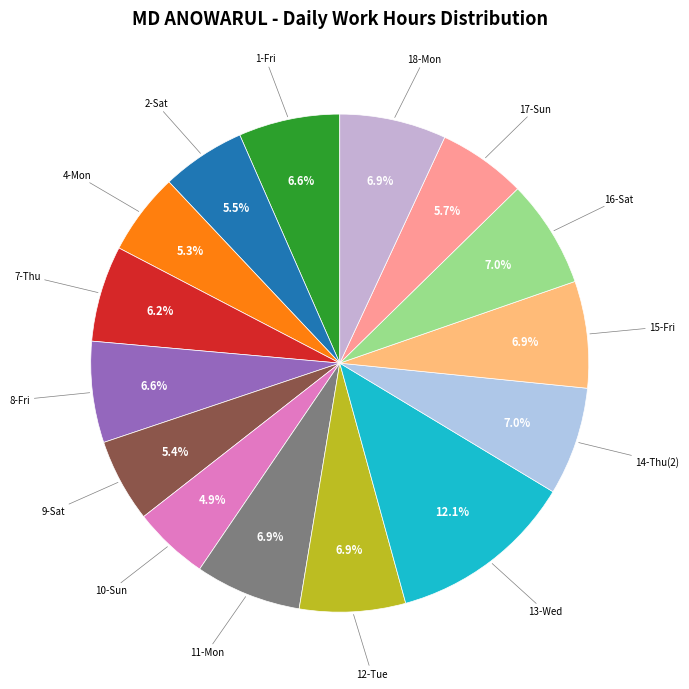

Is it true that 15-Fri is 17% of the pie?

False